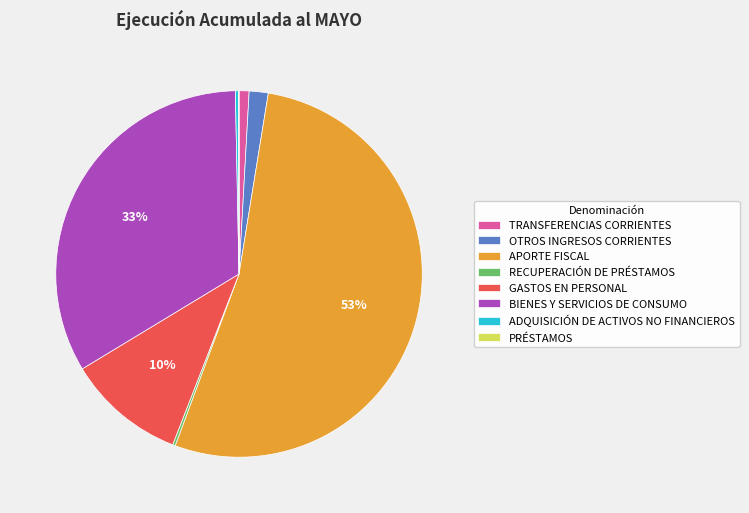

Between GASTOS EN PERSONAL and ADQUISICIÓN DE ACTIVOS NO FINANCIEROS, which is larger?

GASTOS EN PERSONAL